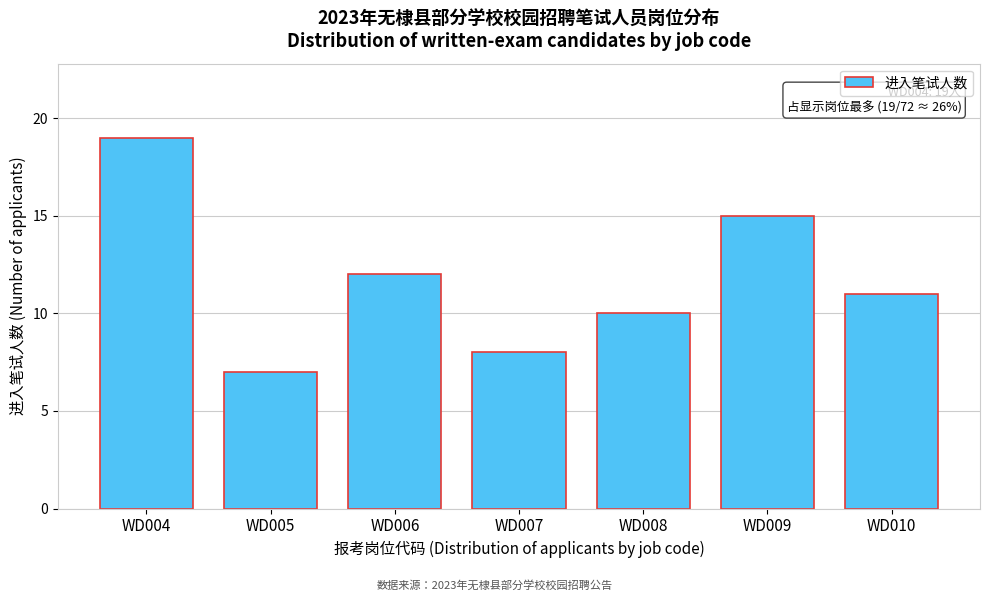

Reading right to left, list all the values displayed in this chart.

11	15	10	8	12	7	19